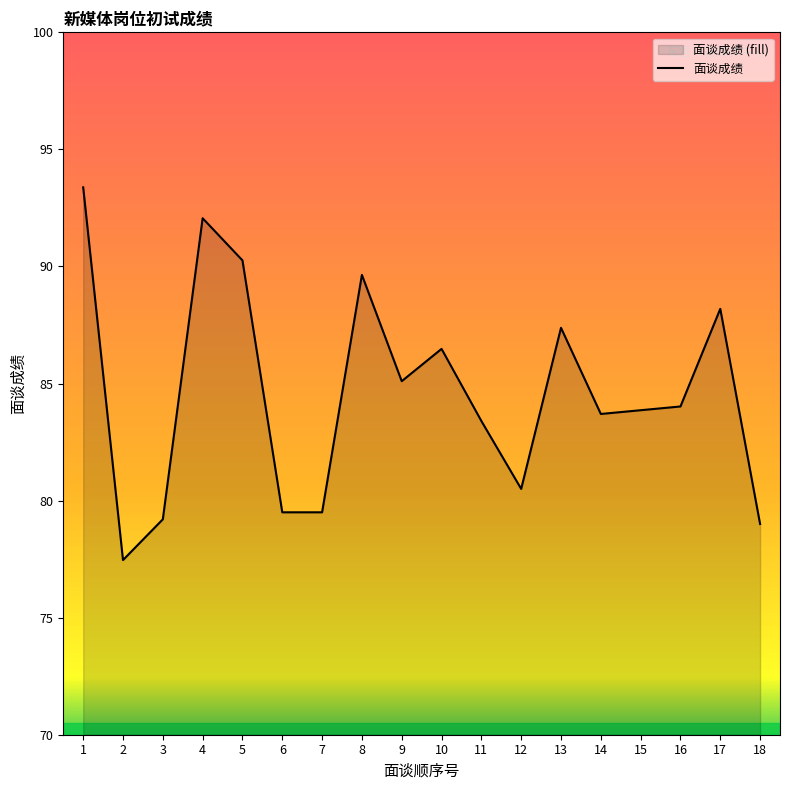

Rank the categories by value from highest to lowest.

1, 4, 5, 8, 17, 13, 10, 9, 16, 15, 14, 11, 12, 6, 7, 3, 18, 2